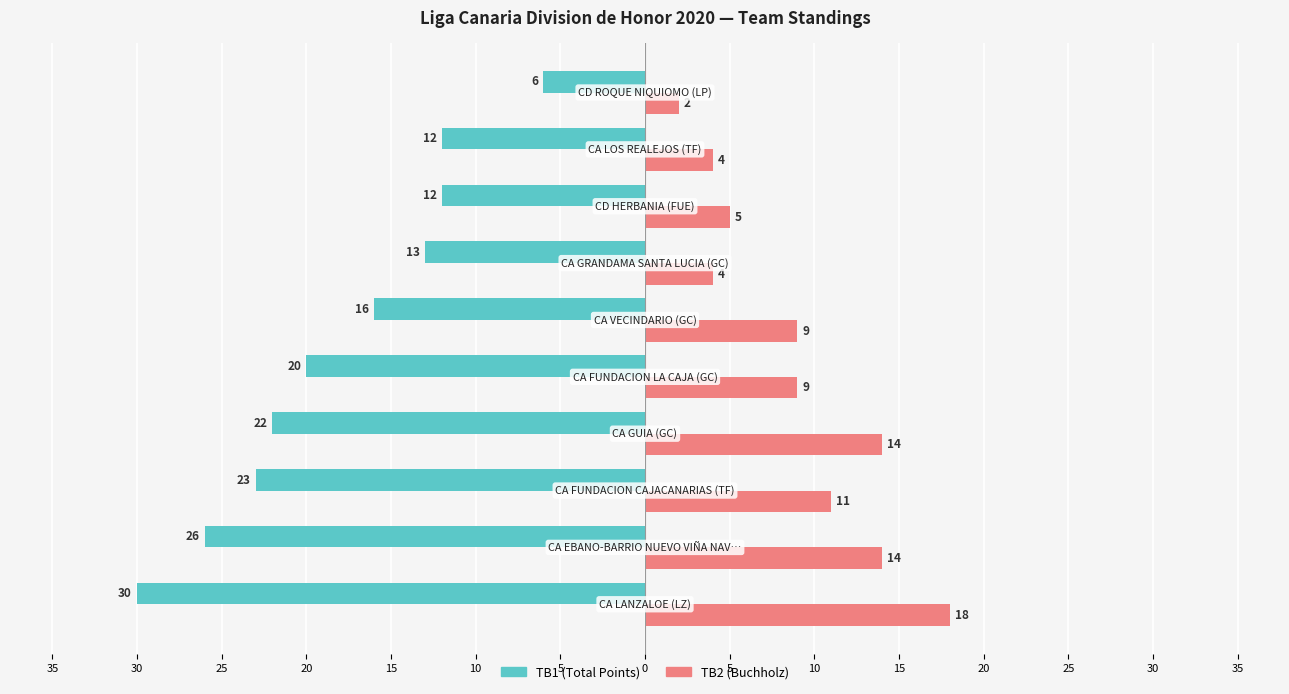

Does the chart contain stacked bars?

No